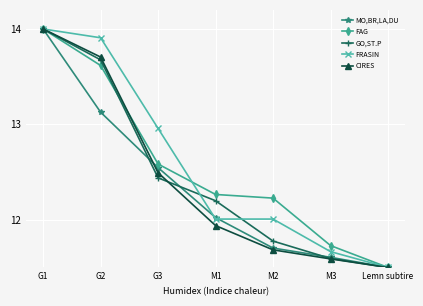

What is the sum of the MO,BR,LA,DU values at G1 and G3?

26.5